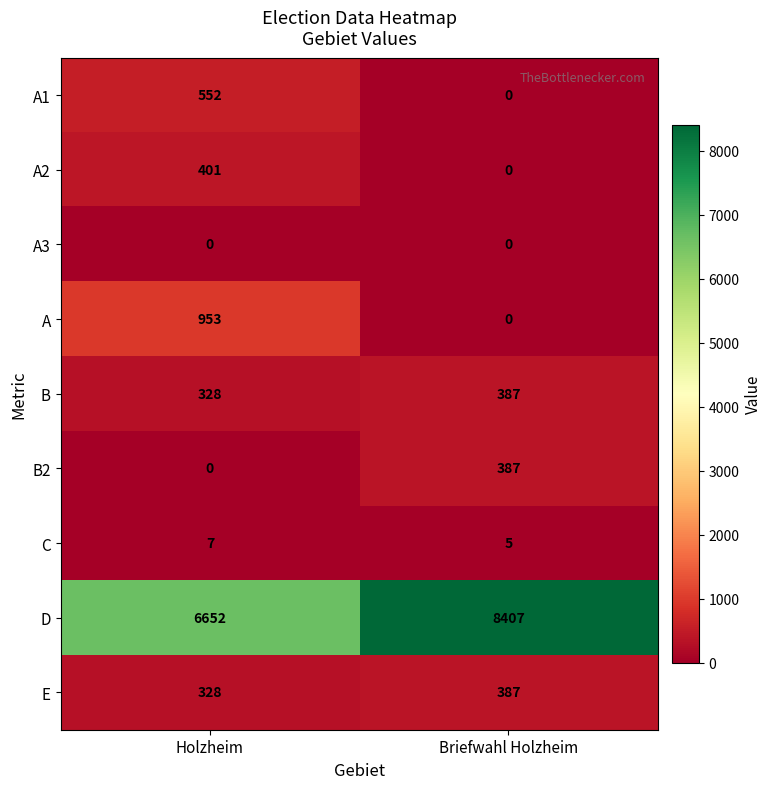

Reading left to right, list all the values displayed in this chart.

A1: Holzheim=552	Briefwahl Holzheim=0
A2: Holzheim=401	Briefwahl Holzheim=0
A3: Holzheim=0	Briefwahl Holzheim=0
A: Holzheim=953	Briefwahl Holzheim=0
B: Holzheim=328	Briefwahl Holzheim=387
B2: Holzheim=0	Briefwahl Holzheim=387
C: Holzheim=7	Briefwahl Holzheim=5
D: Holzheim=6652	Briefwahl Holzheim=8407
E: Holzheim=328	Briefwahl Holzheim=387